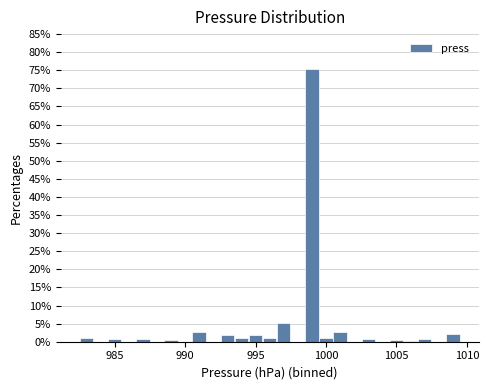

Read against the x-axis, roughly where is the centre of the tallest bar?

999.0